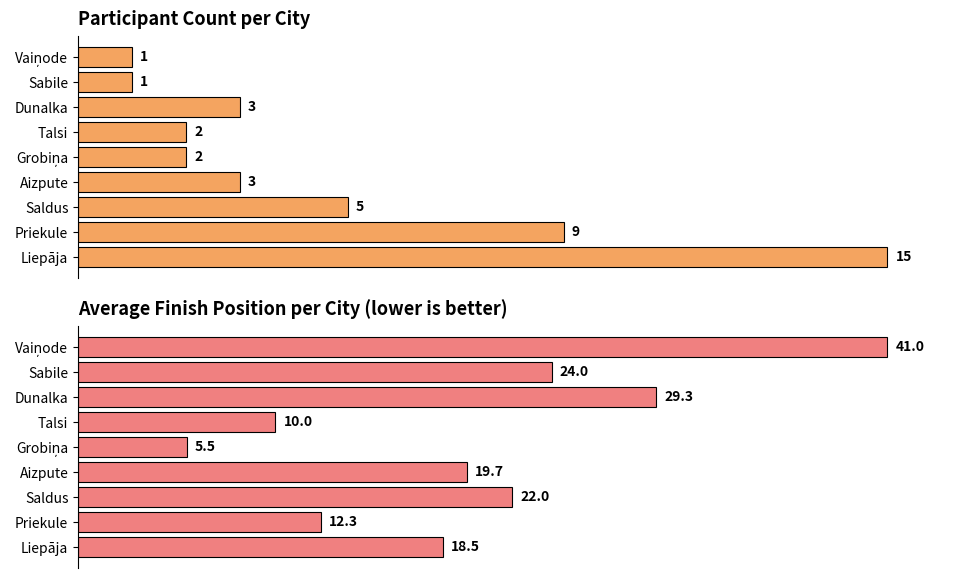

What are all the series names shown in the legend?

Participant Count, Avg Finish Position